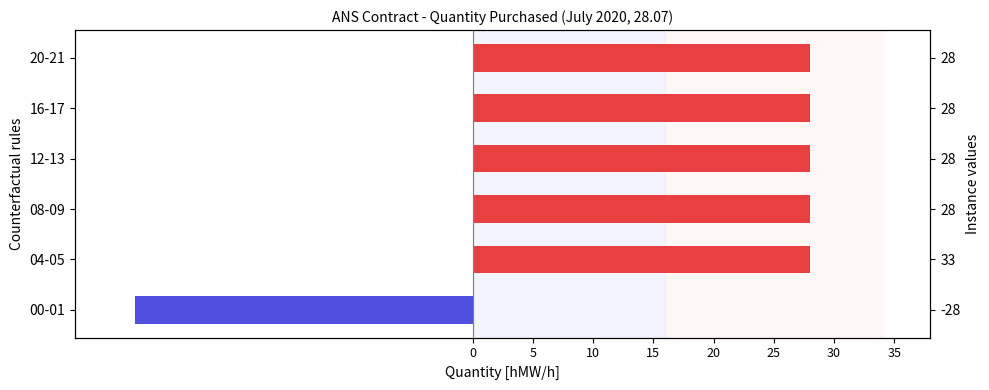

What is the ratio of the value at 20 to the value at 10?

1.0